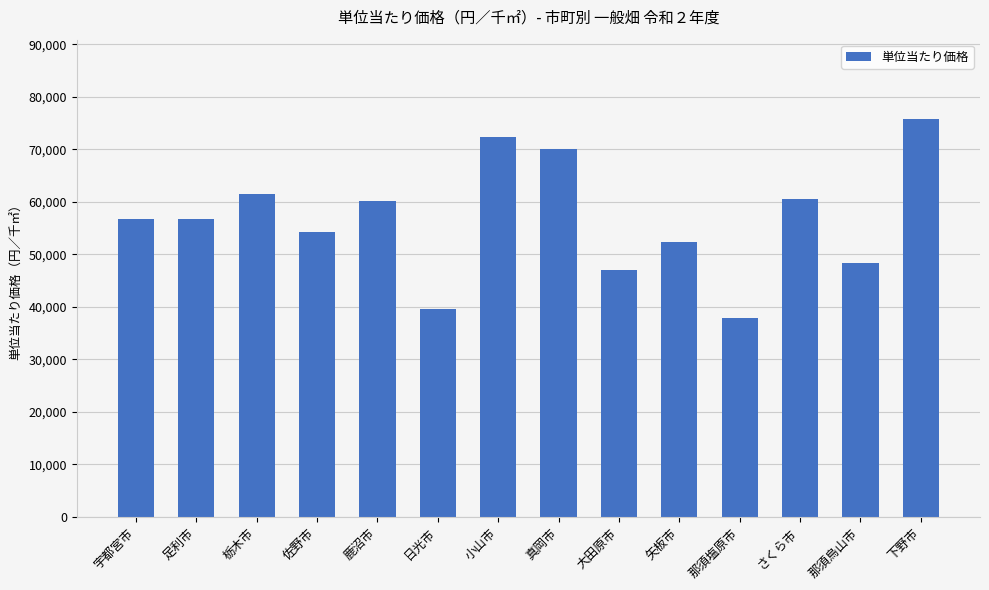

What is the difference between the values at 鹿沼市 and 真岡市?

9933